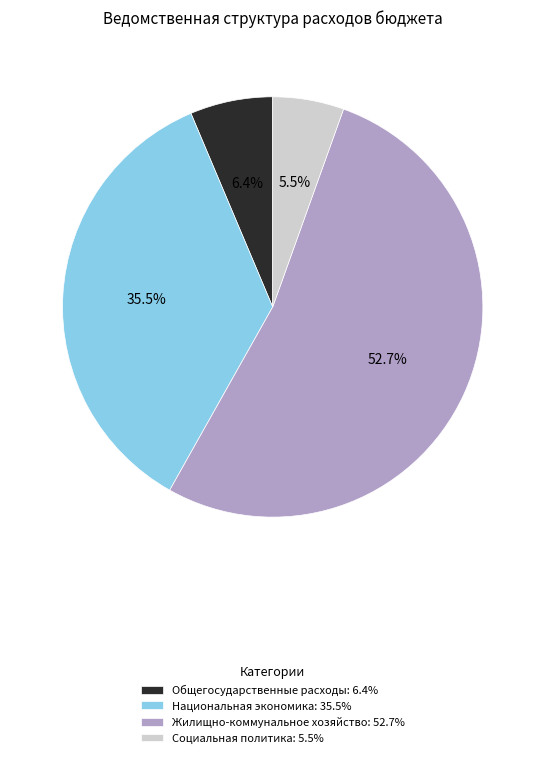

What is the smallest slice in the pie chart?

Социальная политика: 5.5%